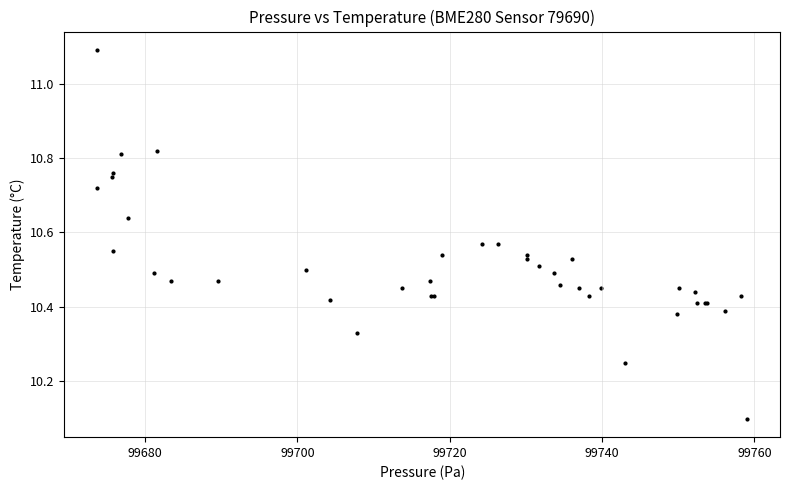

What Y value in the scatter plot is closest to 10?

10.1